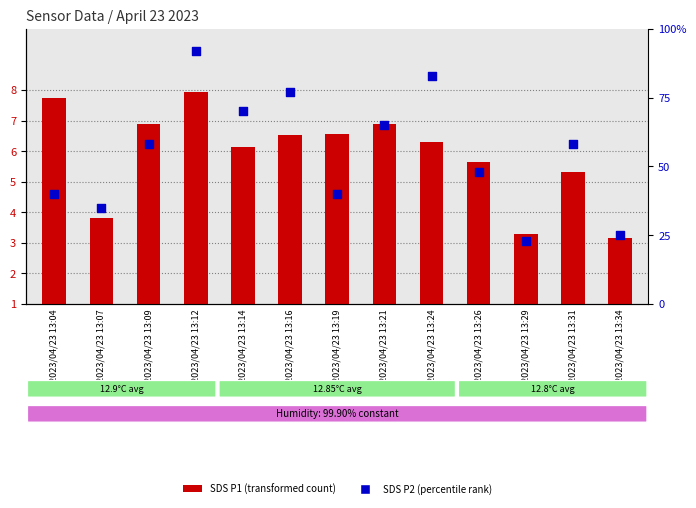

What are all the series names shown in the legend?

SDS P1 (transformed count), SDS P2 (percentile rank)